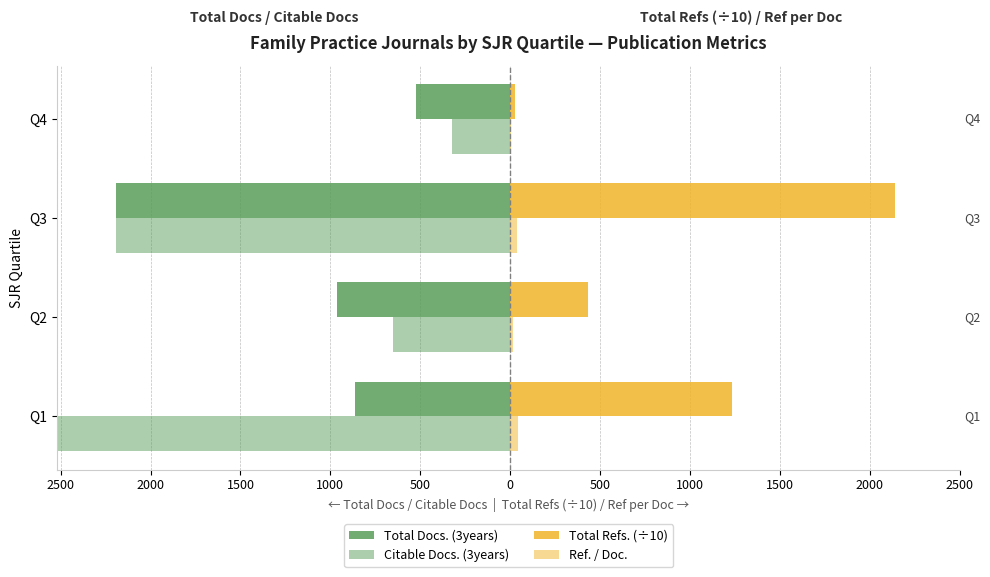

Are the bars horizontal?

Yes